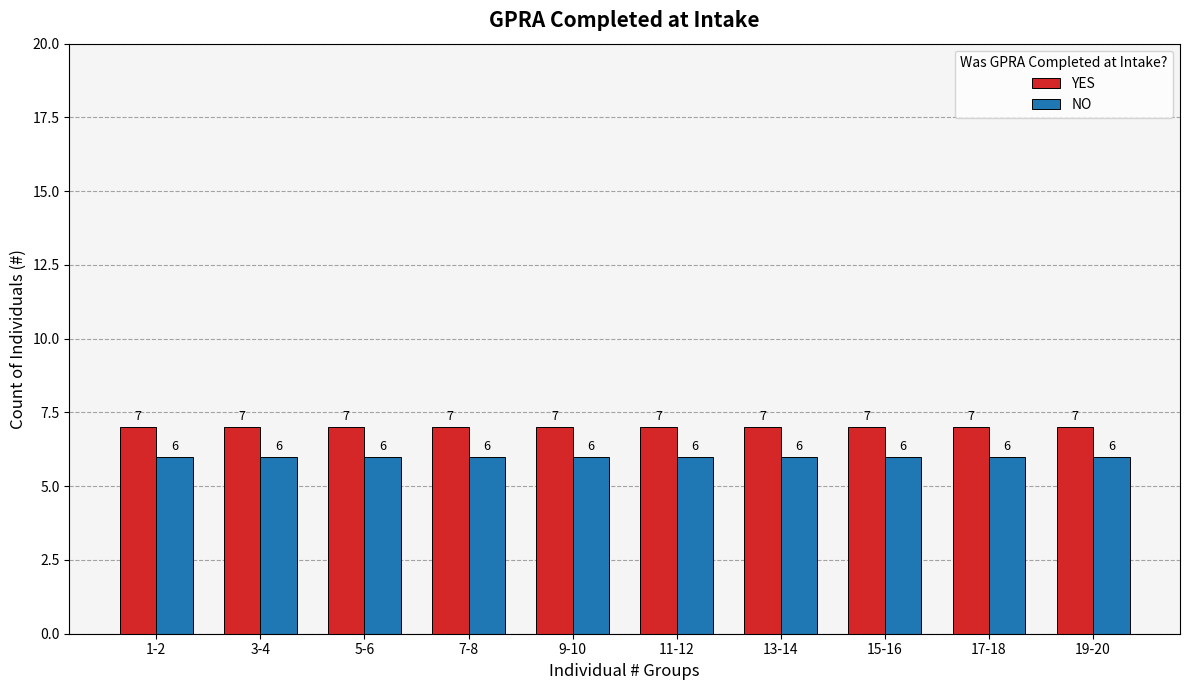

The value of YES at 15-16 is 7. True or false?

True